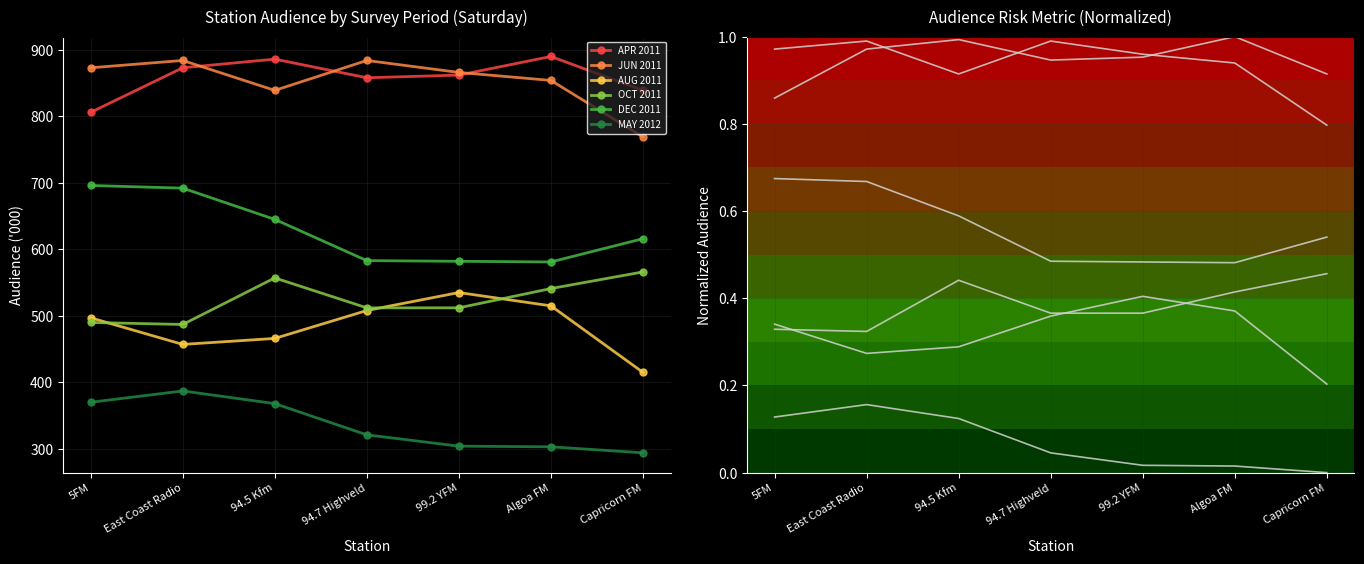

Which series changed the most between 5FM and Algoa FM?

DEC 2011